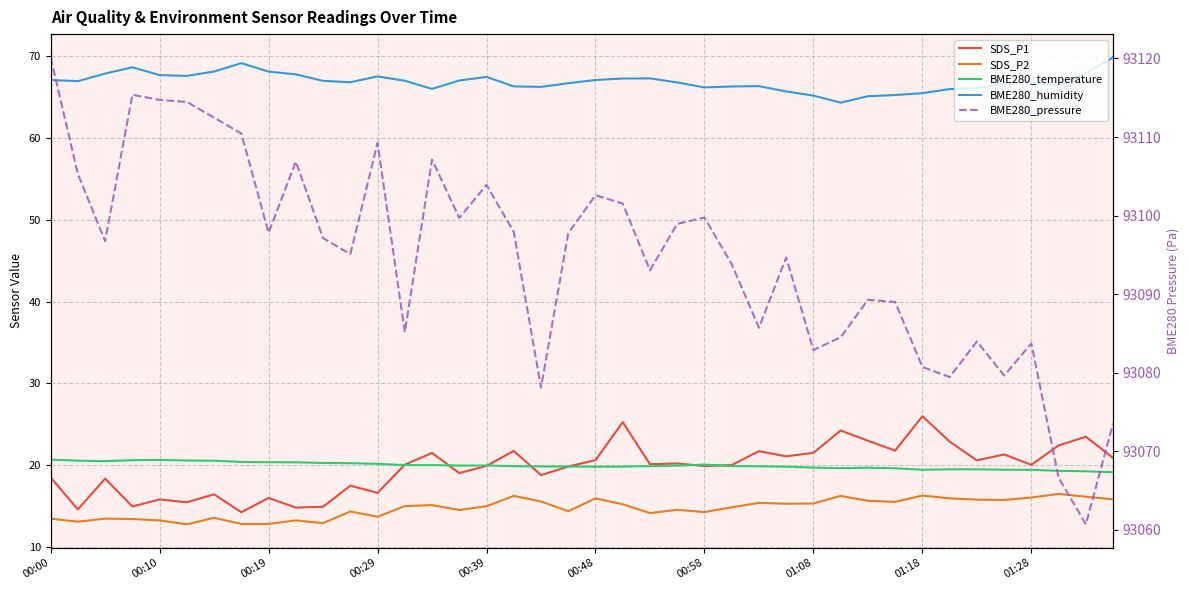

At which label does BME280_humidity first exceed 66?

00:00